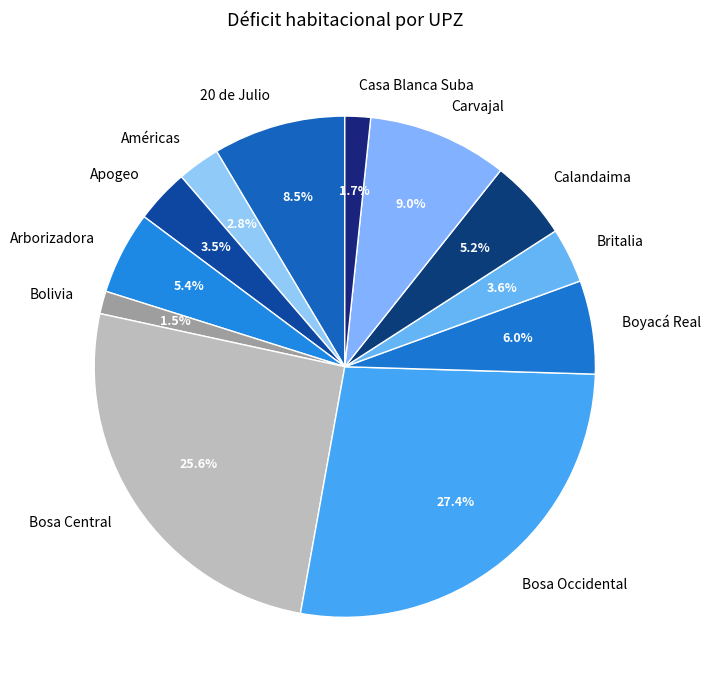

What is the ratio of the value at Américas to the value at Calandaima?

0.5